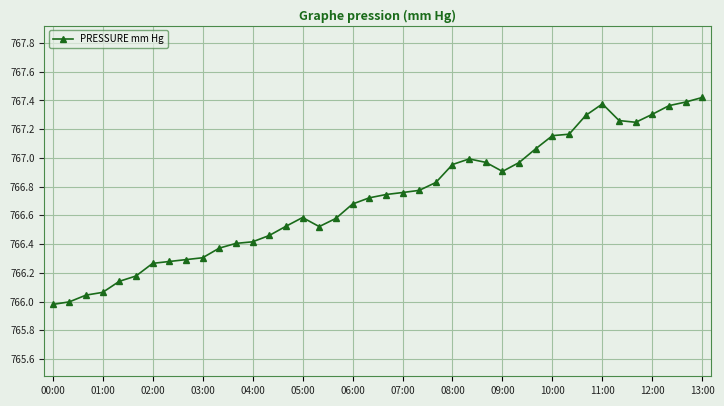

How many lines are shown in the chart?

1